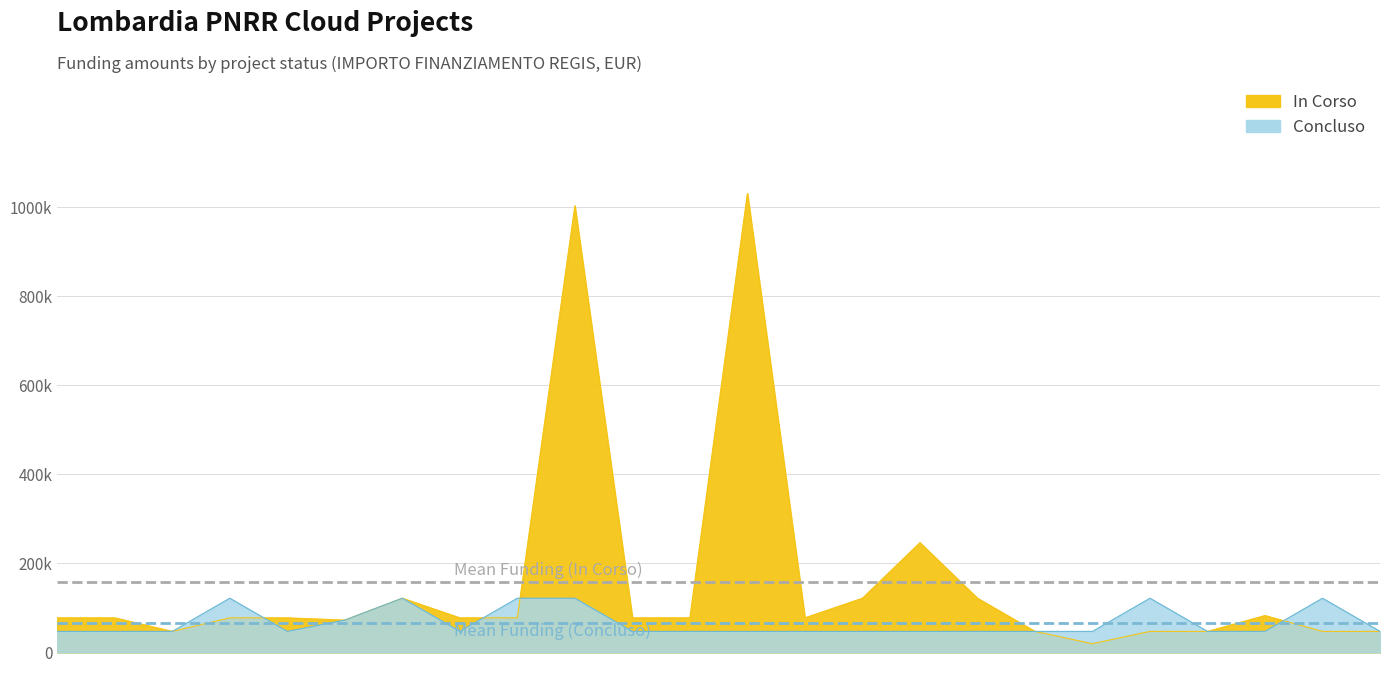

True or false: Concluso and In Corso intersect in this chart.

True